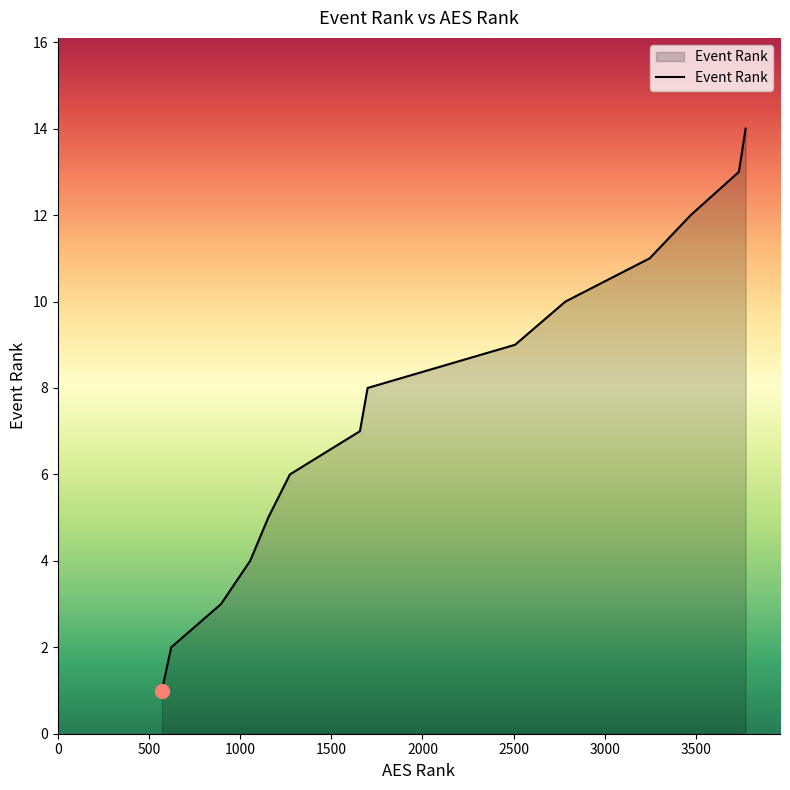

Reading left to right, what are all the values shown in this chart?

1	2	3	4	5	6	7	8	9	10	11	12	13	14